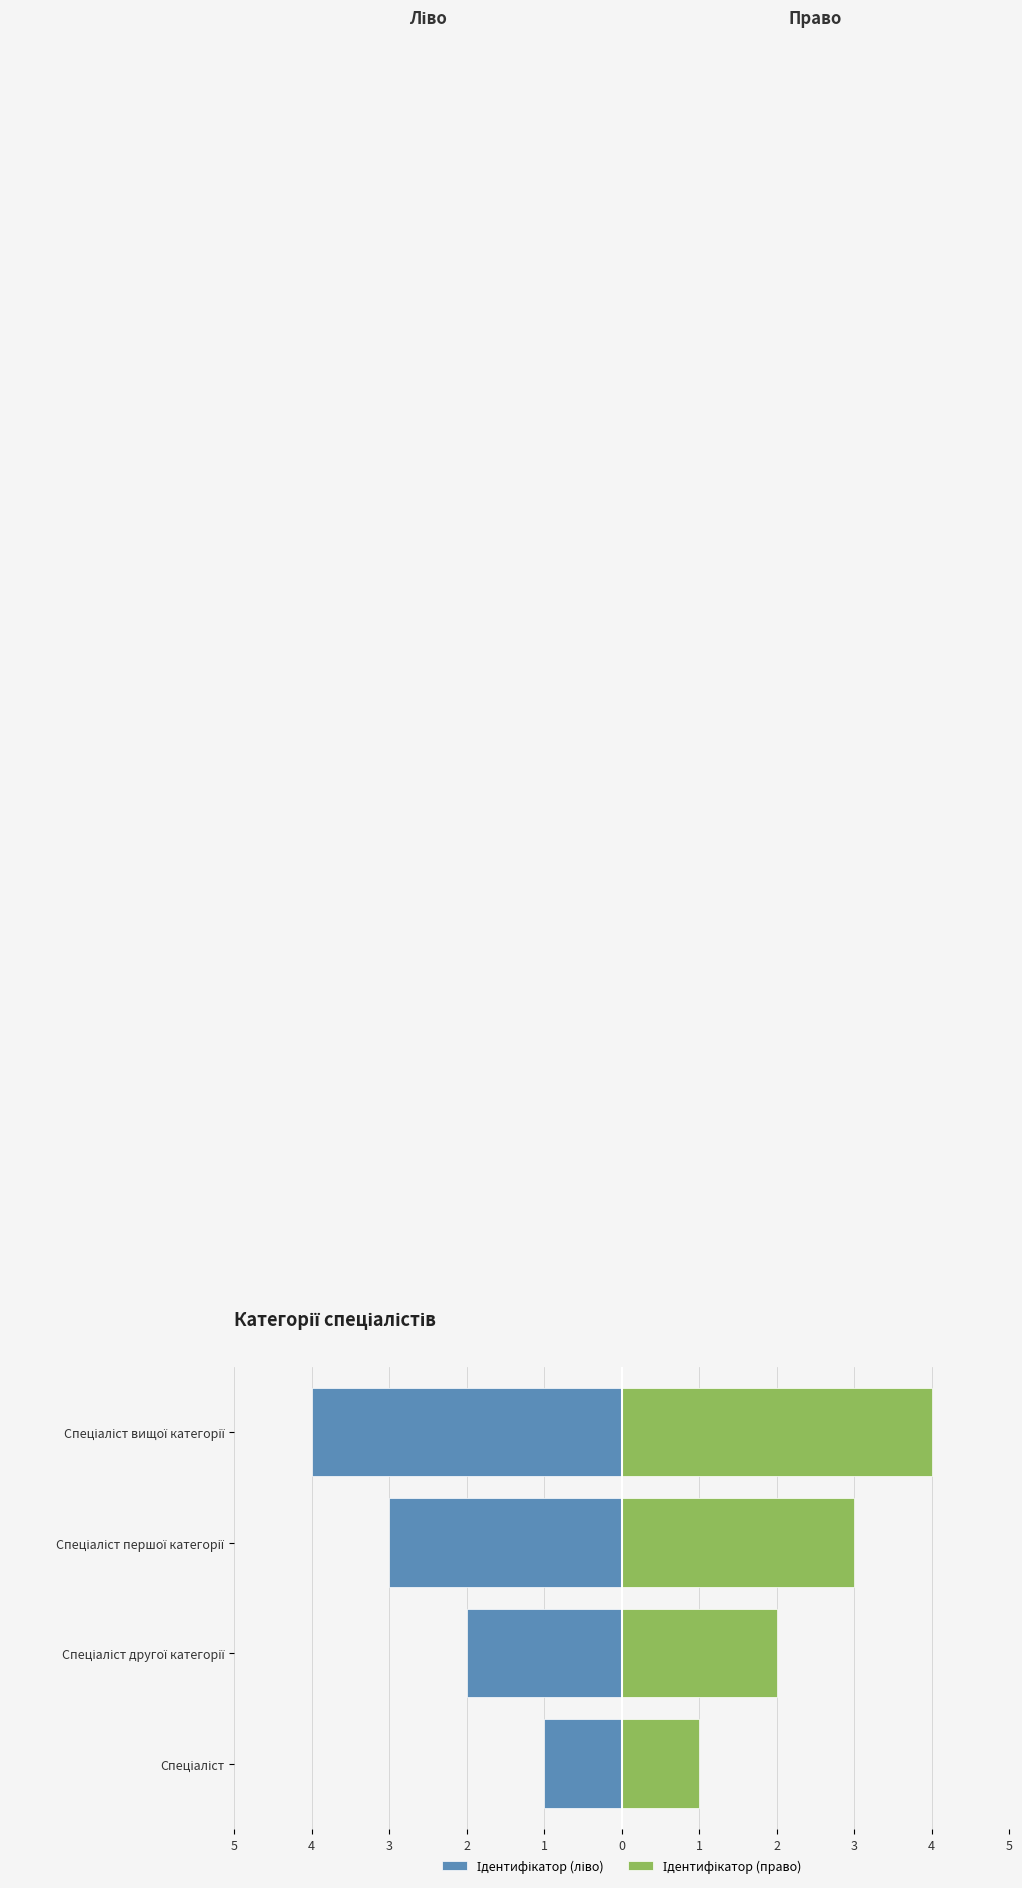

How many categories are shown in the chart?

4